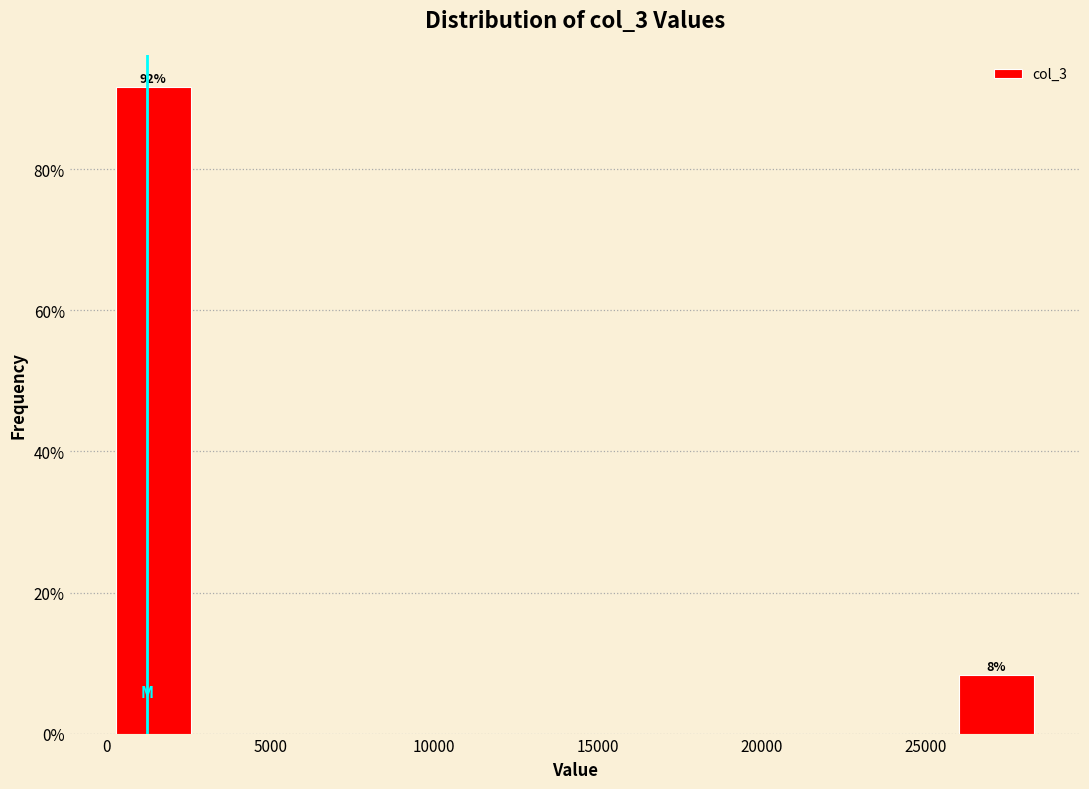

Over which range of the x-axis is the bar tallest?

0 to 3000